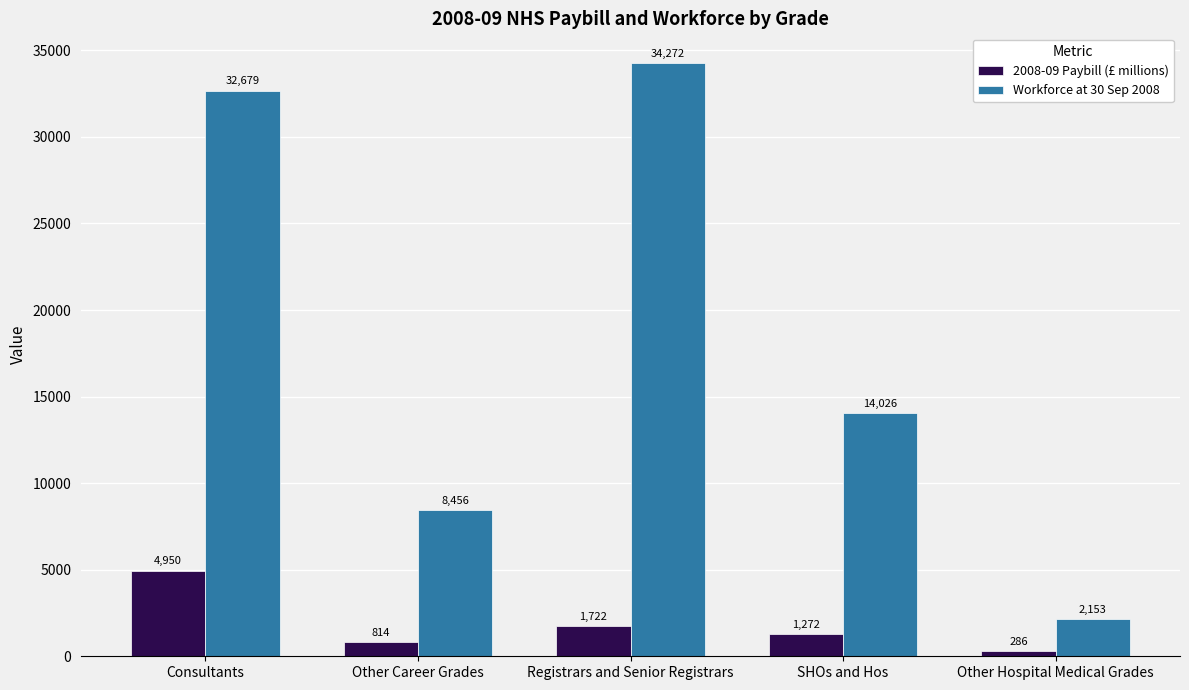

At which label is 2008-09 Paybill (£ millions) closest to 2617?

Registrars and Senior Registrars